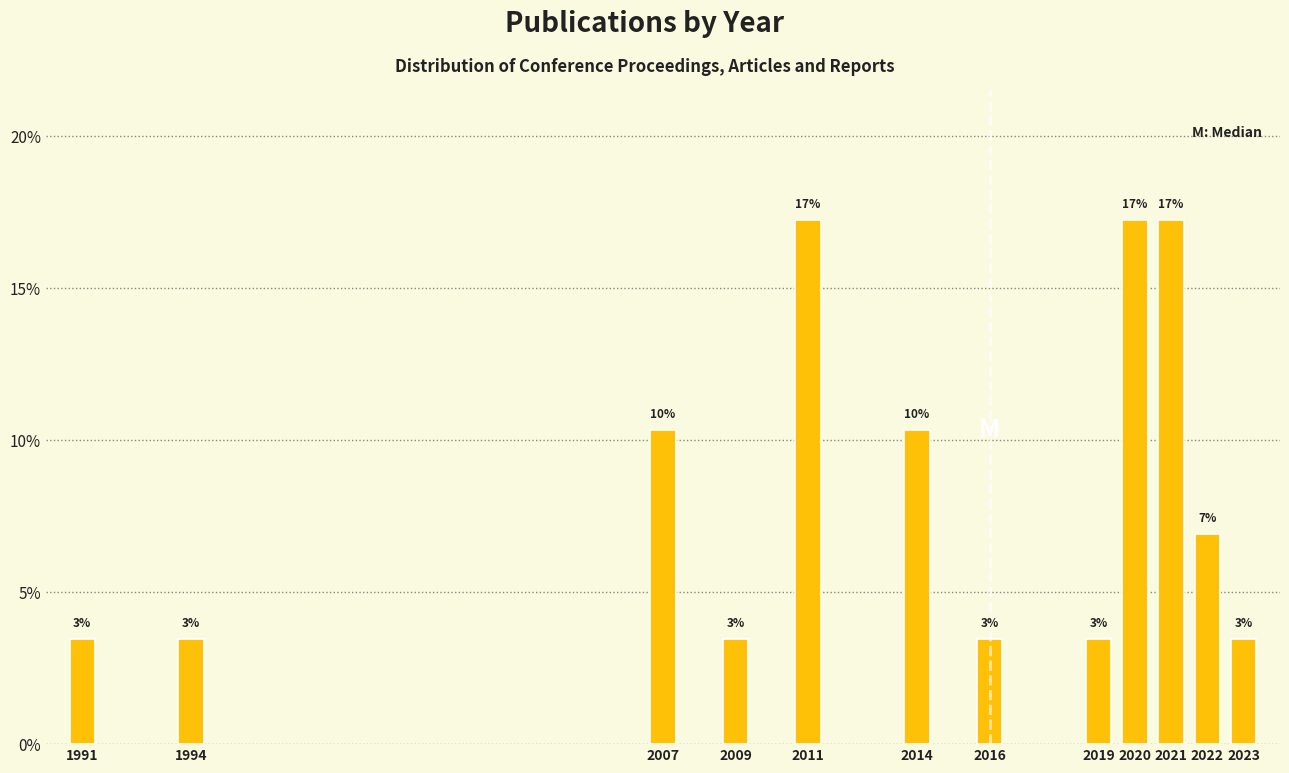

Does the chart contain any negative values?

No